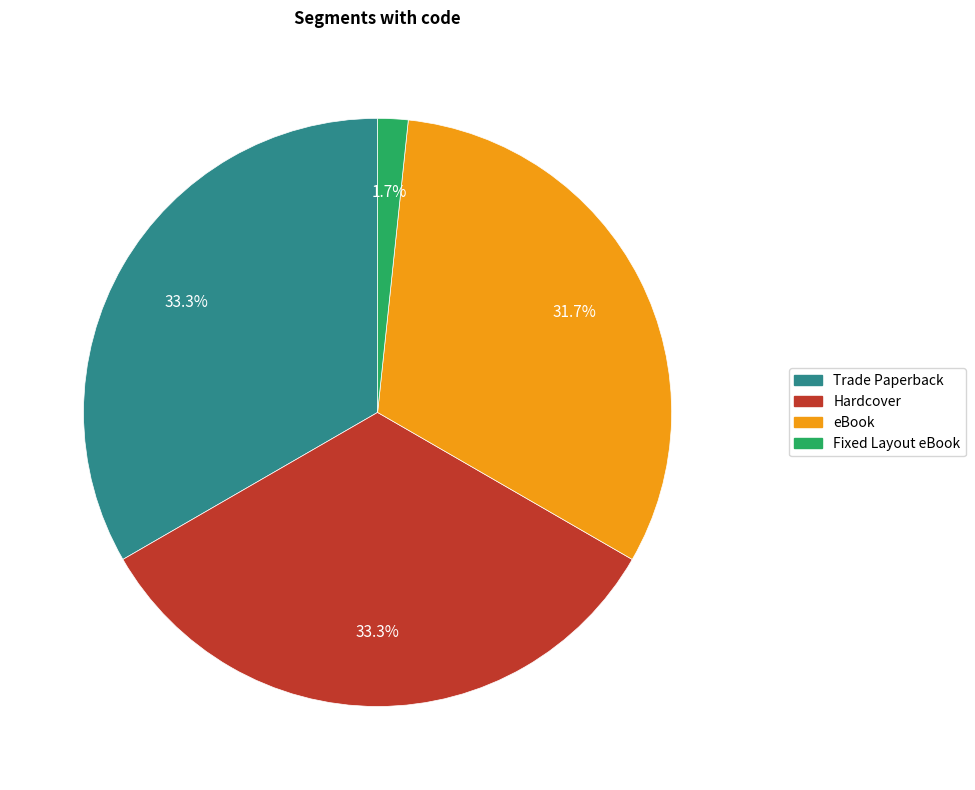

Is it true that Trade Paperback is 33% of the pie?

True